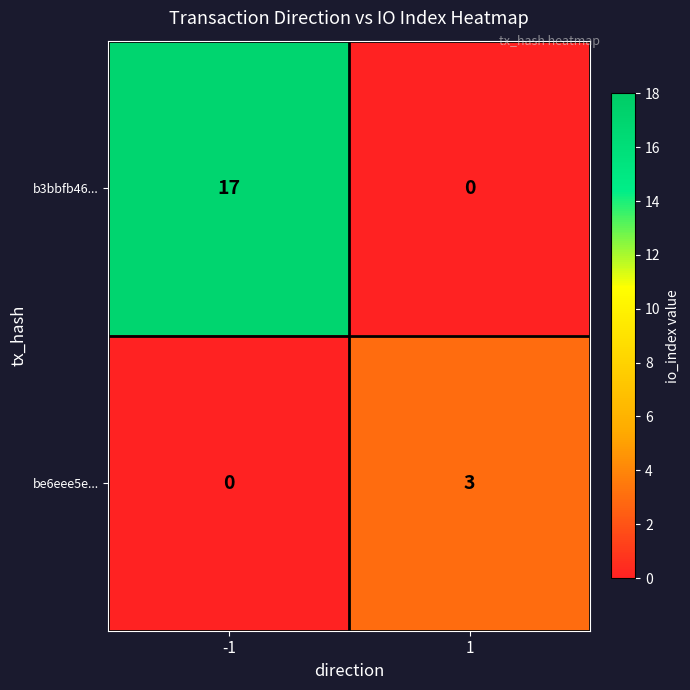

True or false: b3bbfb46... has a value of 9 at -1.

False